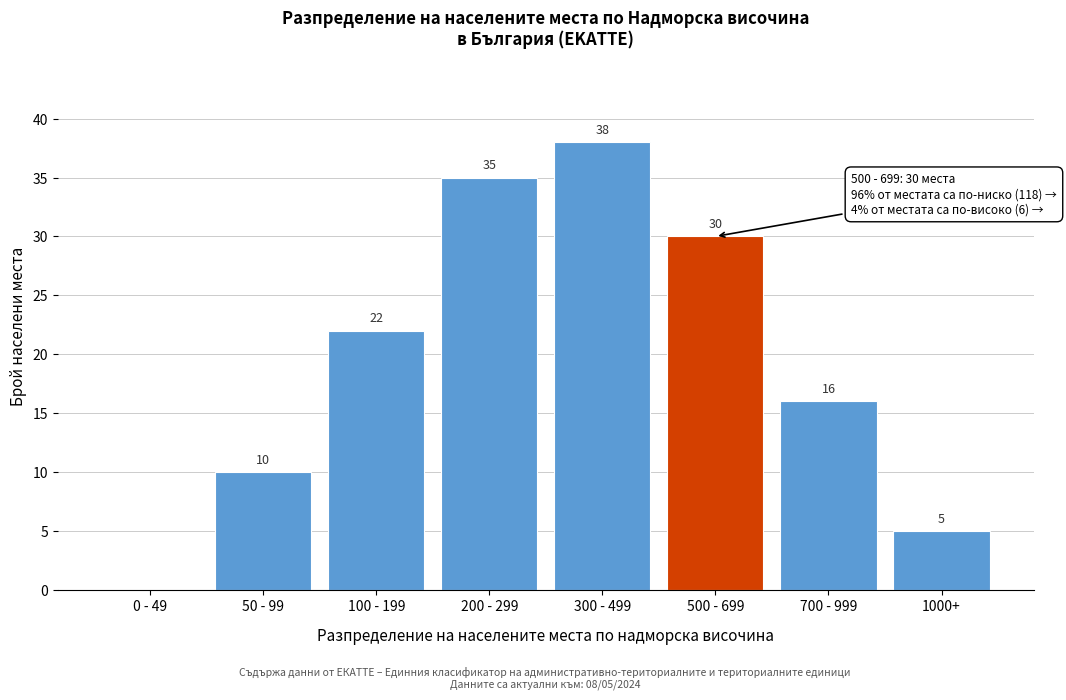

Reading right to left, transcribe all the data shown in this chart.

1000+=5	700 - 999=16	500 - 699=30	300 - 499=38	200 - 299=35	100 - 199=22	50 - 99=10	0 - 49=0